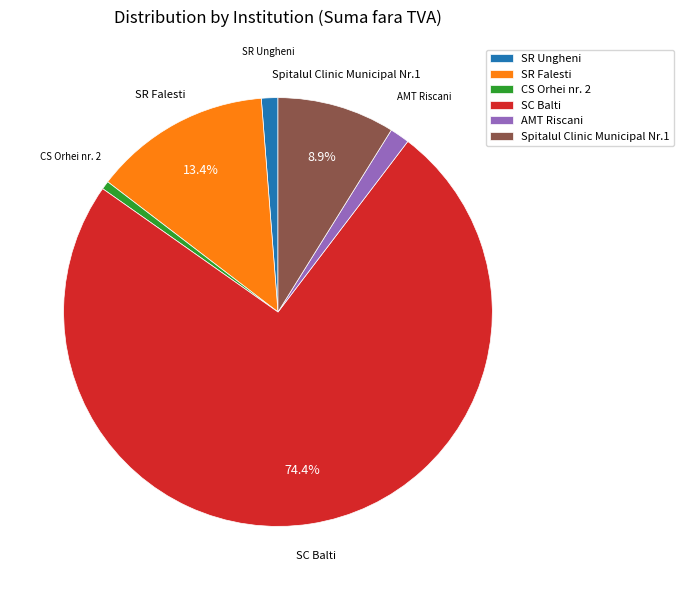

To the nearest percent, what portion does Spitalul Clinic Municipal Nr.1 represent?

9%